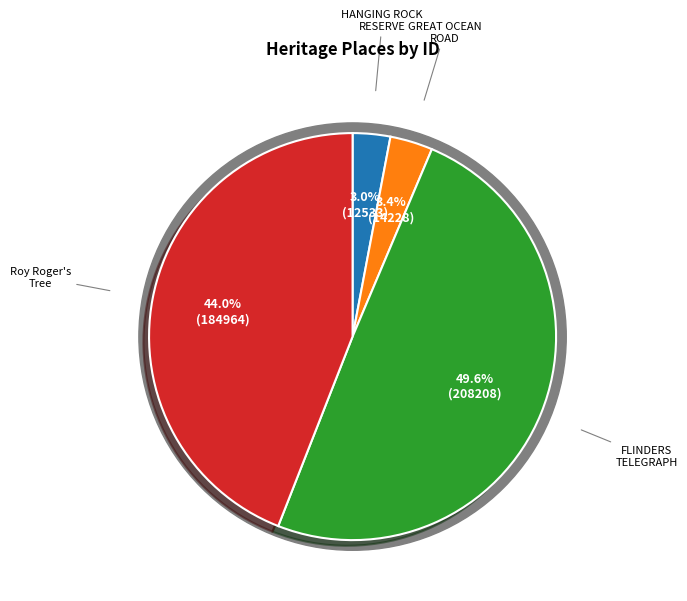

Is it true that GREAT OCEAN ROAD is 1% of the pie?

False